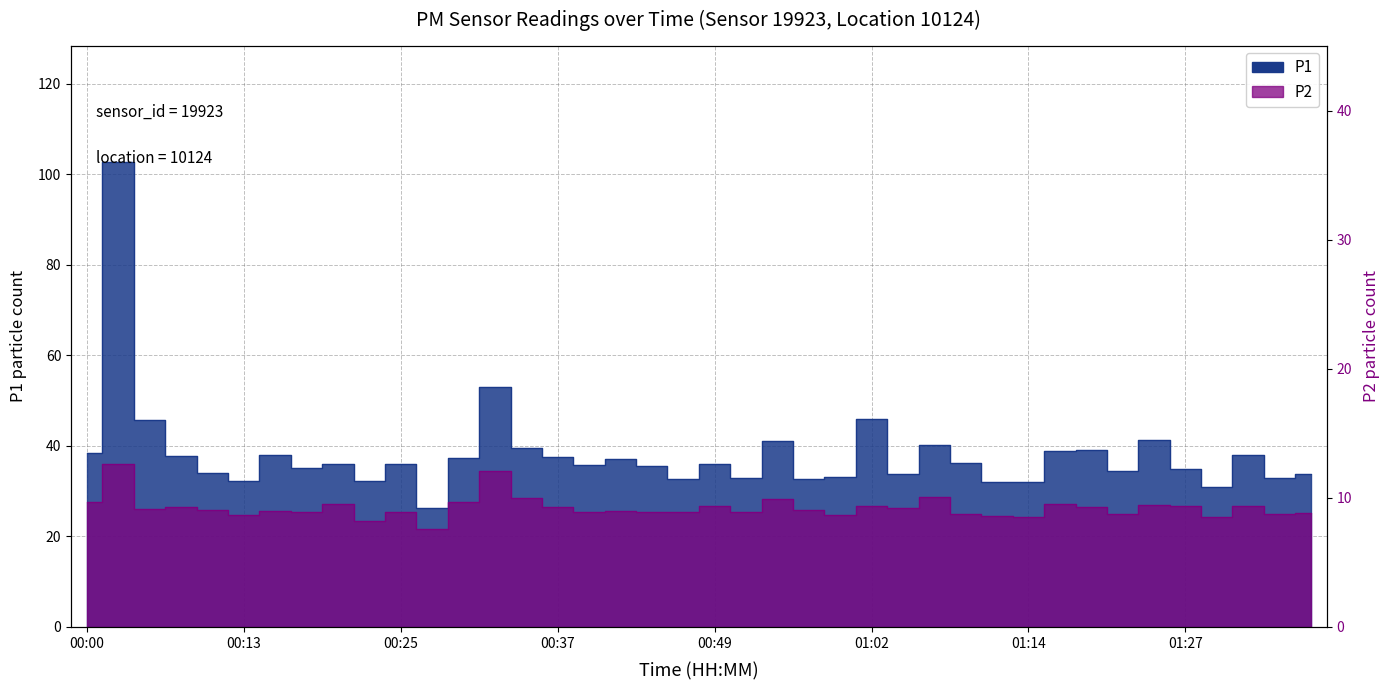

Reading left to right, extract all data points from this chart.

P1: 38.4	102.8	45.8	37.8	33.9	32.2	38.0	35.0	36.0	32.2	36.1	26.3	37.4	53.0	39.6	37.6	35.7	37.1	35.5	32.7	36.1	32.9	41.0	32.8	33.2	46.0	33.8	40.2	36.1	32.1	32.0	38.8	39.0	34.5	41.3	35.0	31.0	38.1	32.9	33.7
P2: 27.7	36.0	26.2	26.5	25.9	24.7	25.6	25.5	27.1	23.5	25.5	21.6	27.6	34.4	28.5	26.5	25.4	25.7	25.4	25.3	26.7	25.5	28.3	25.9	24.8	26.7	26.2	28.6	24.9	24.6	24.4	27.3	26.6	25.0	26.9	26.7	24.3	26.7	24.9	25.2